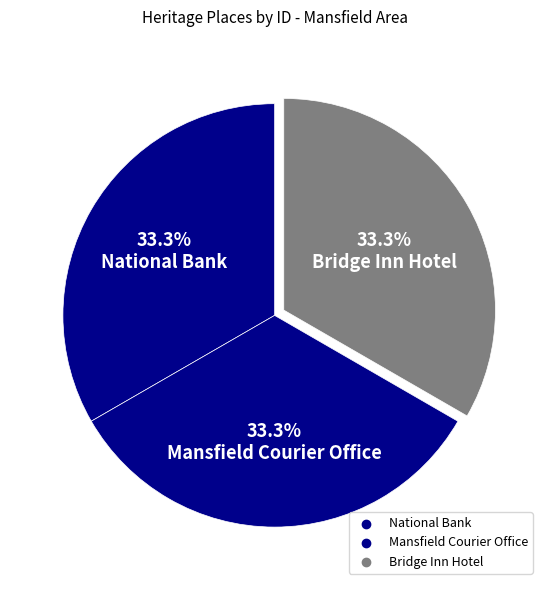

How many slices are in this pie chart?

3